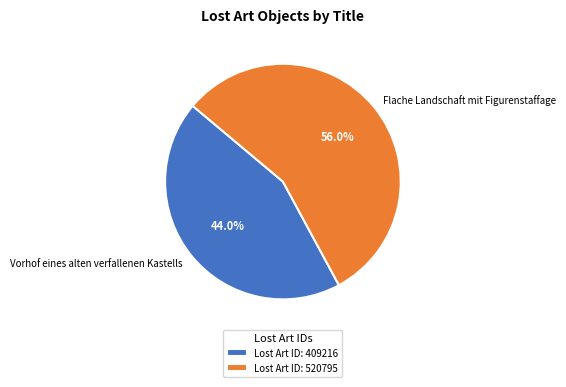

Is it true that Vorhof eines alten verfallenen Kastells is 31% of the pie?

False